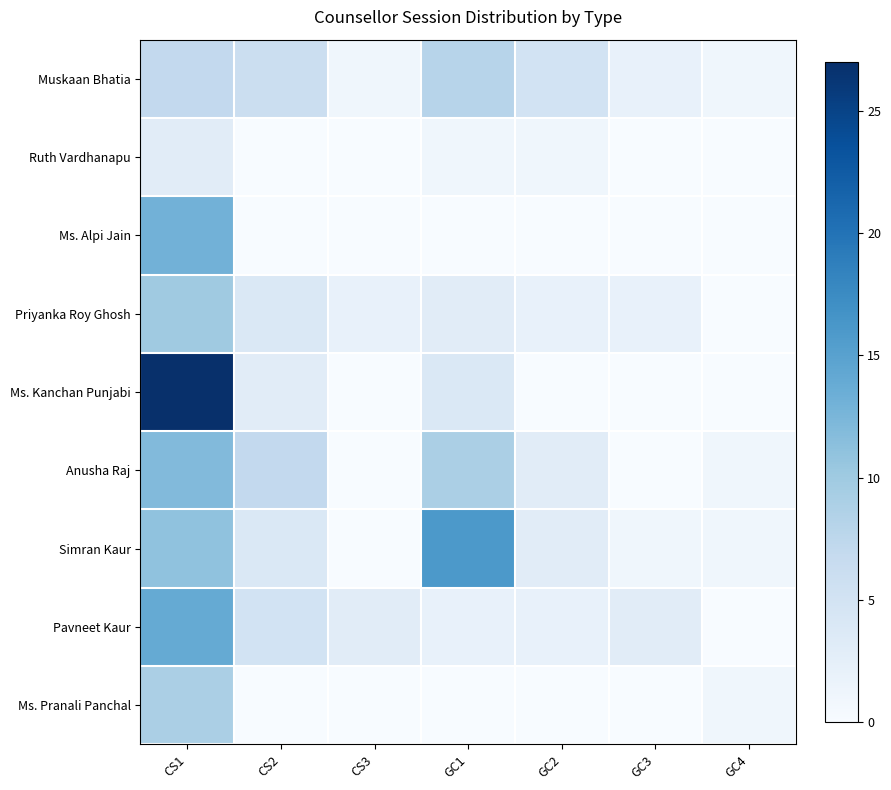

Reading right to left, list all the values displayed in this chart.

Muskaan Bhatia: GC4=1	GC3=2	GC2=5	GC1=8	CS3=1	CS2=6	CS1=7
Ruth Vardhanapu: GC4=0	GC3=0	GC2=1	GC1=1	CS3=0	CS2=0	CS1=3
Ms. Alpi Jain: GC4=0	GC3=0	GC2=0	GC1=0	CS3=0	CS2=0	CS1=13
Priyanka Roy Ghosh: GC4=0	GC3=2	GC2=2	GC1=3	CS3=2	CS2=4	CS1=10
Ms. Kanchan Punjabi: GC4=0	GC3=0	GC2=0	GC1=4	CS3=0	CS2=3	CS1=27
Anusha Raj: GC4=1	GC3=0	GC2=3	GC1=9	CS3=0	CS2=7	CS1=12
Simran Kaur: GC4=1	GC3=1	GC2=3	GC1=16	CS3=0	CS2=4	CS1=11
Pavneet Kaur: GC4=0	GC3=3	GC2=2	GC1=2	CS3=3	CS2=5	CS1=14
Ms. Pranali Panchal: GC4=1	GC3=0	GC2=0	GC1=0	CS3=0	CS2=0	CS1=9